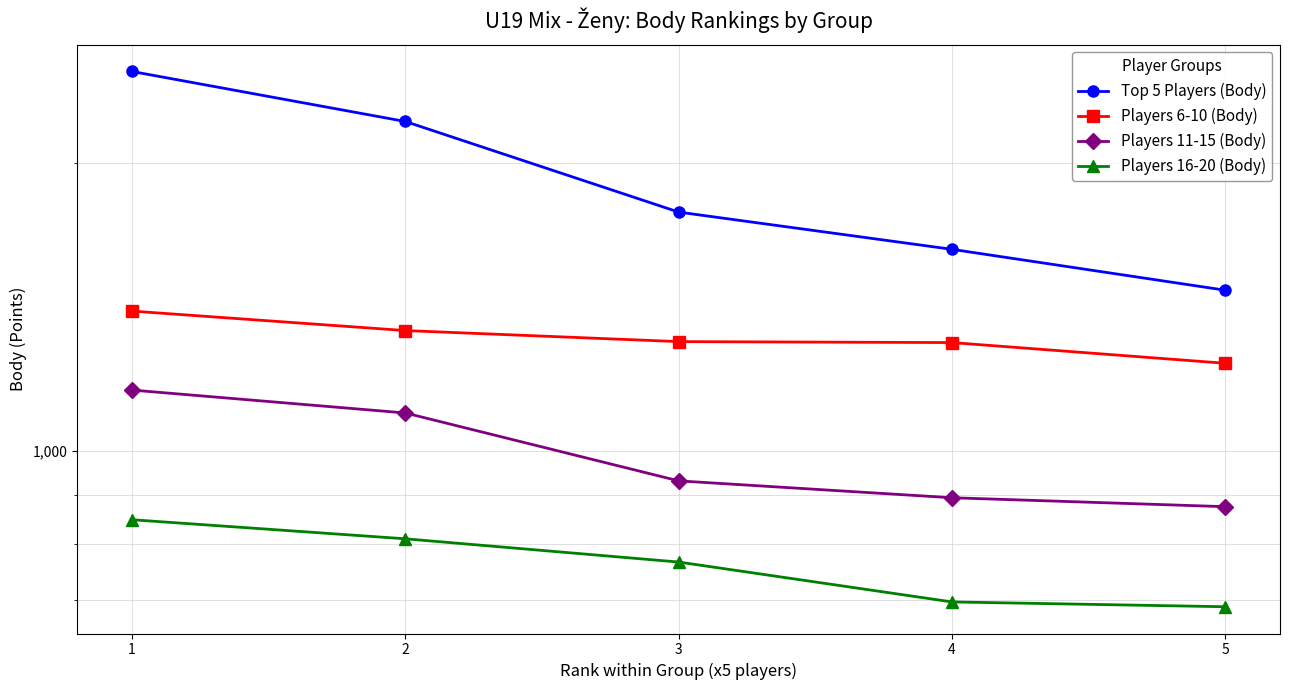

At which label is Players 16-20 (Body) closest to 768?

3